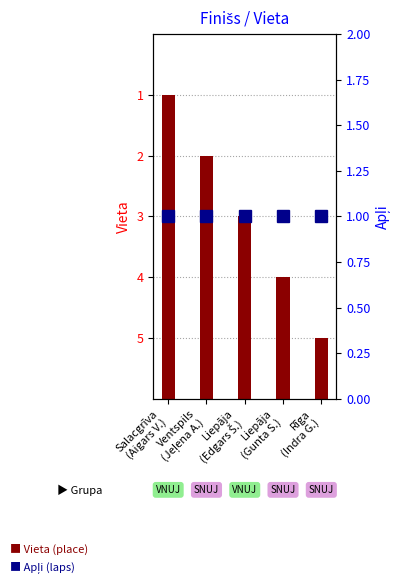

At which label is Apļi closest to 1?

Salacgrīva
(Aigars V.)